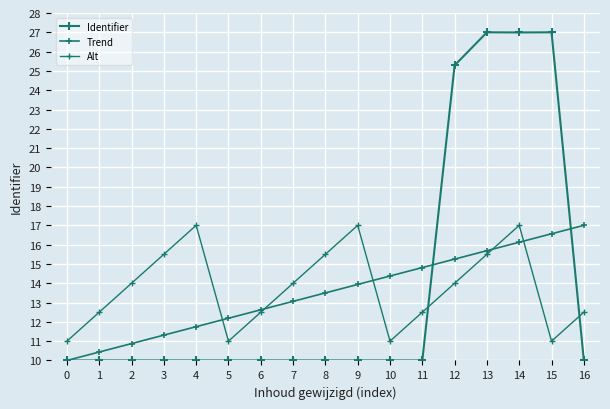

How many categories are shown in the chart?

17